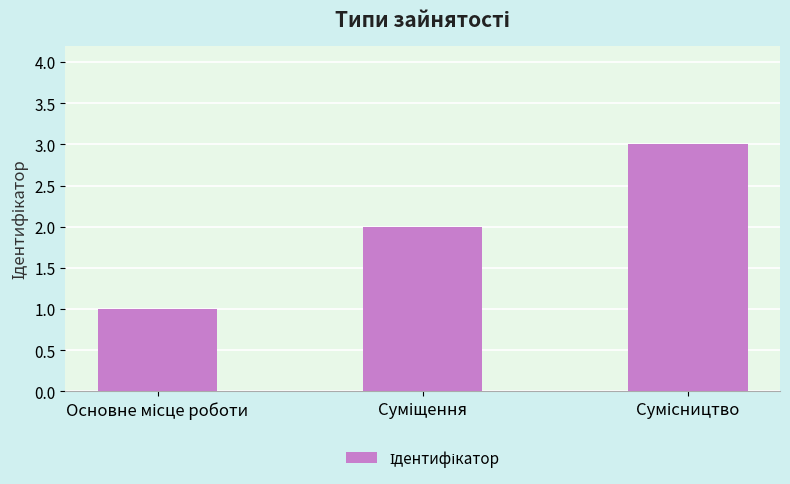

What is the sum of all values?

6